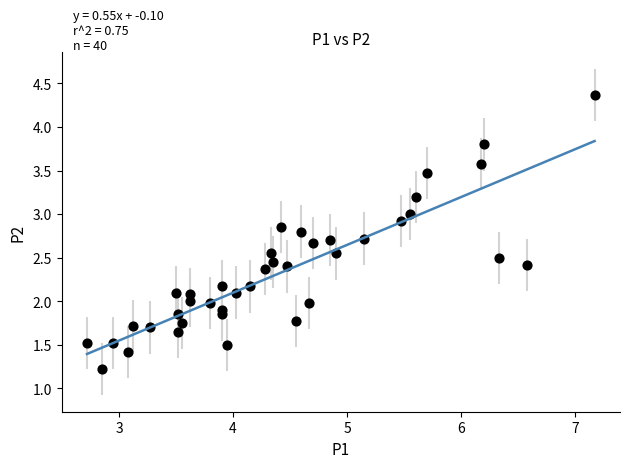

What is the range of X values (max minus min)?

4.4